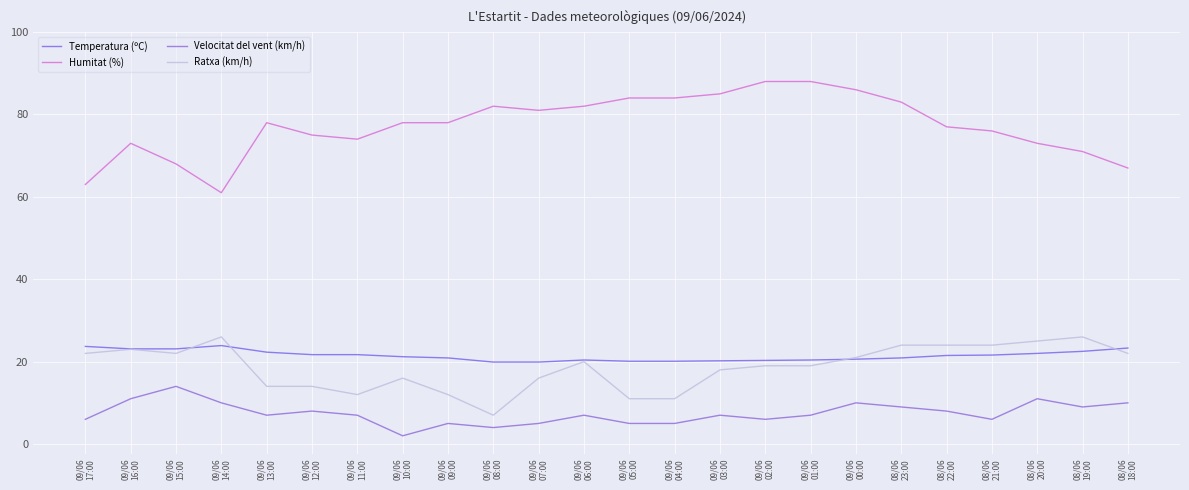

Is the value of Ratxa (km/h) at 08/06
19:00 greater than the value of Temperatura (ºC) at 08/06
21:00?

Yes